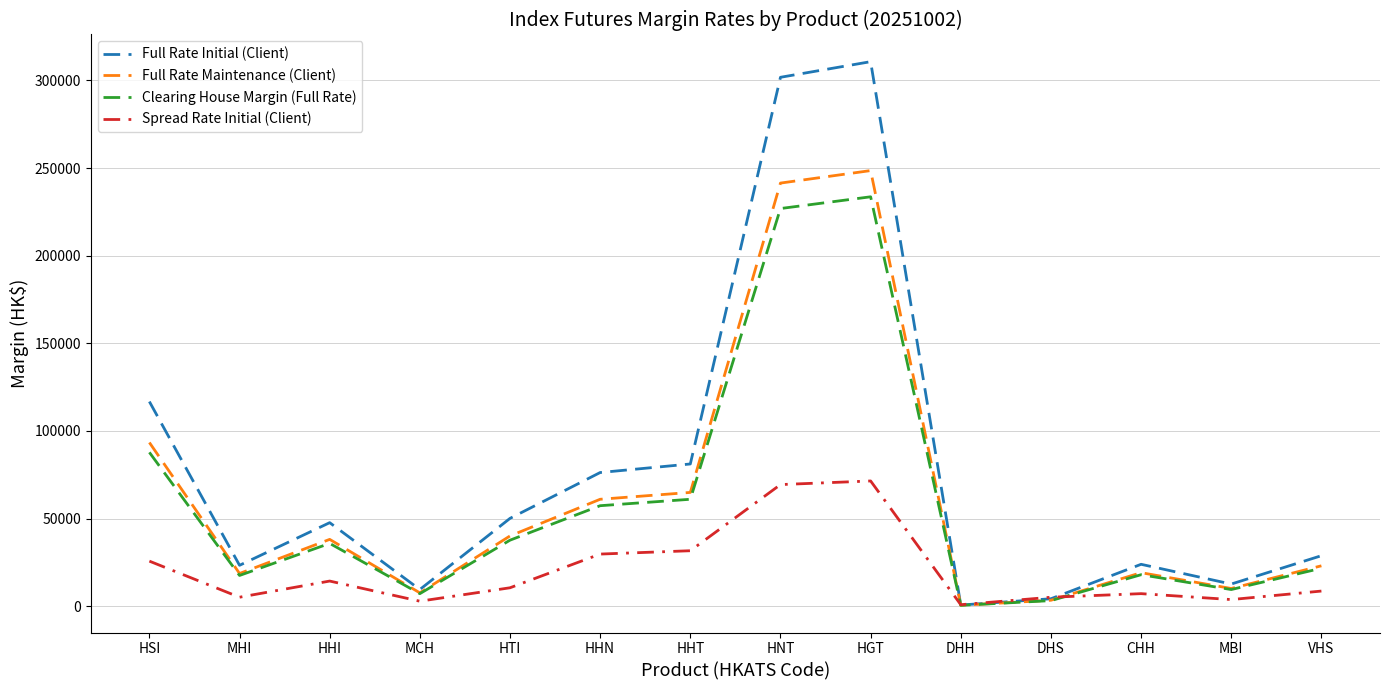

How many interior local peaks does the Clearing House Margin (Full Rate) series have?

3